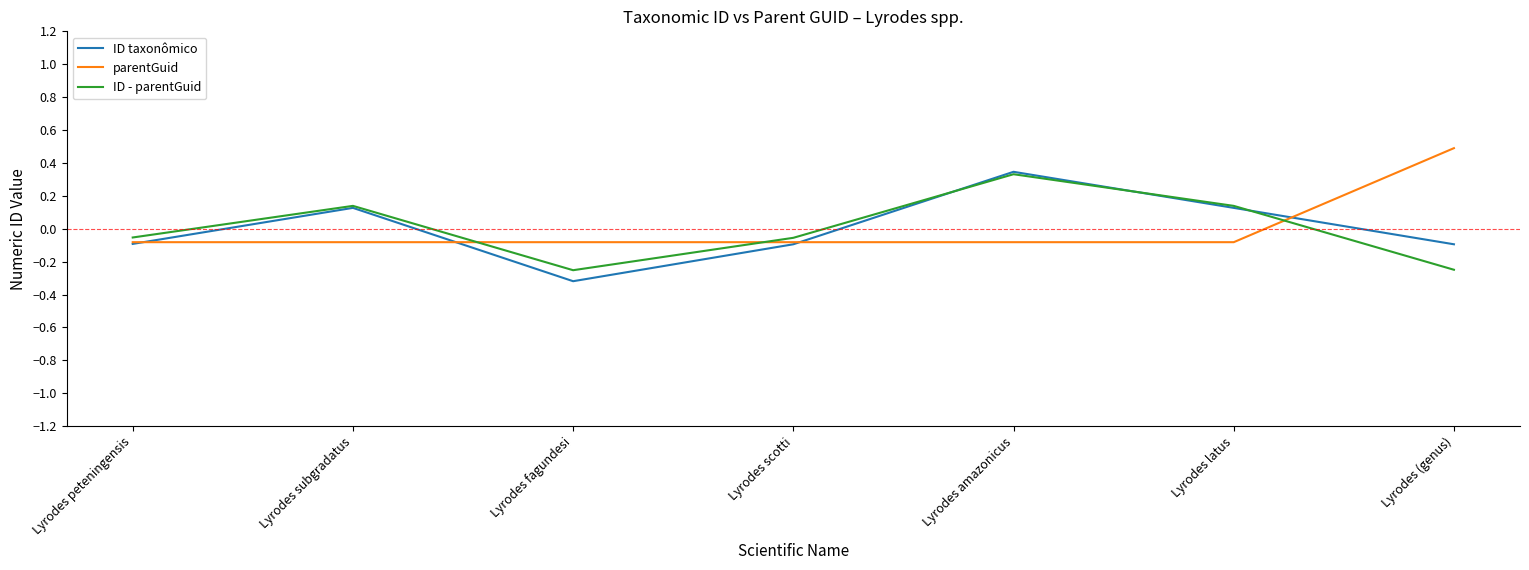

Which series has the largest range (max minus min)?

ID taxonômico